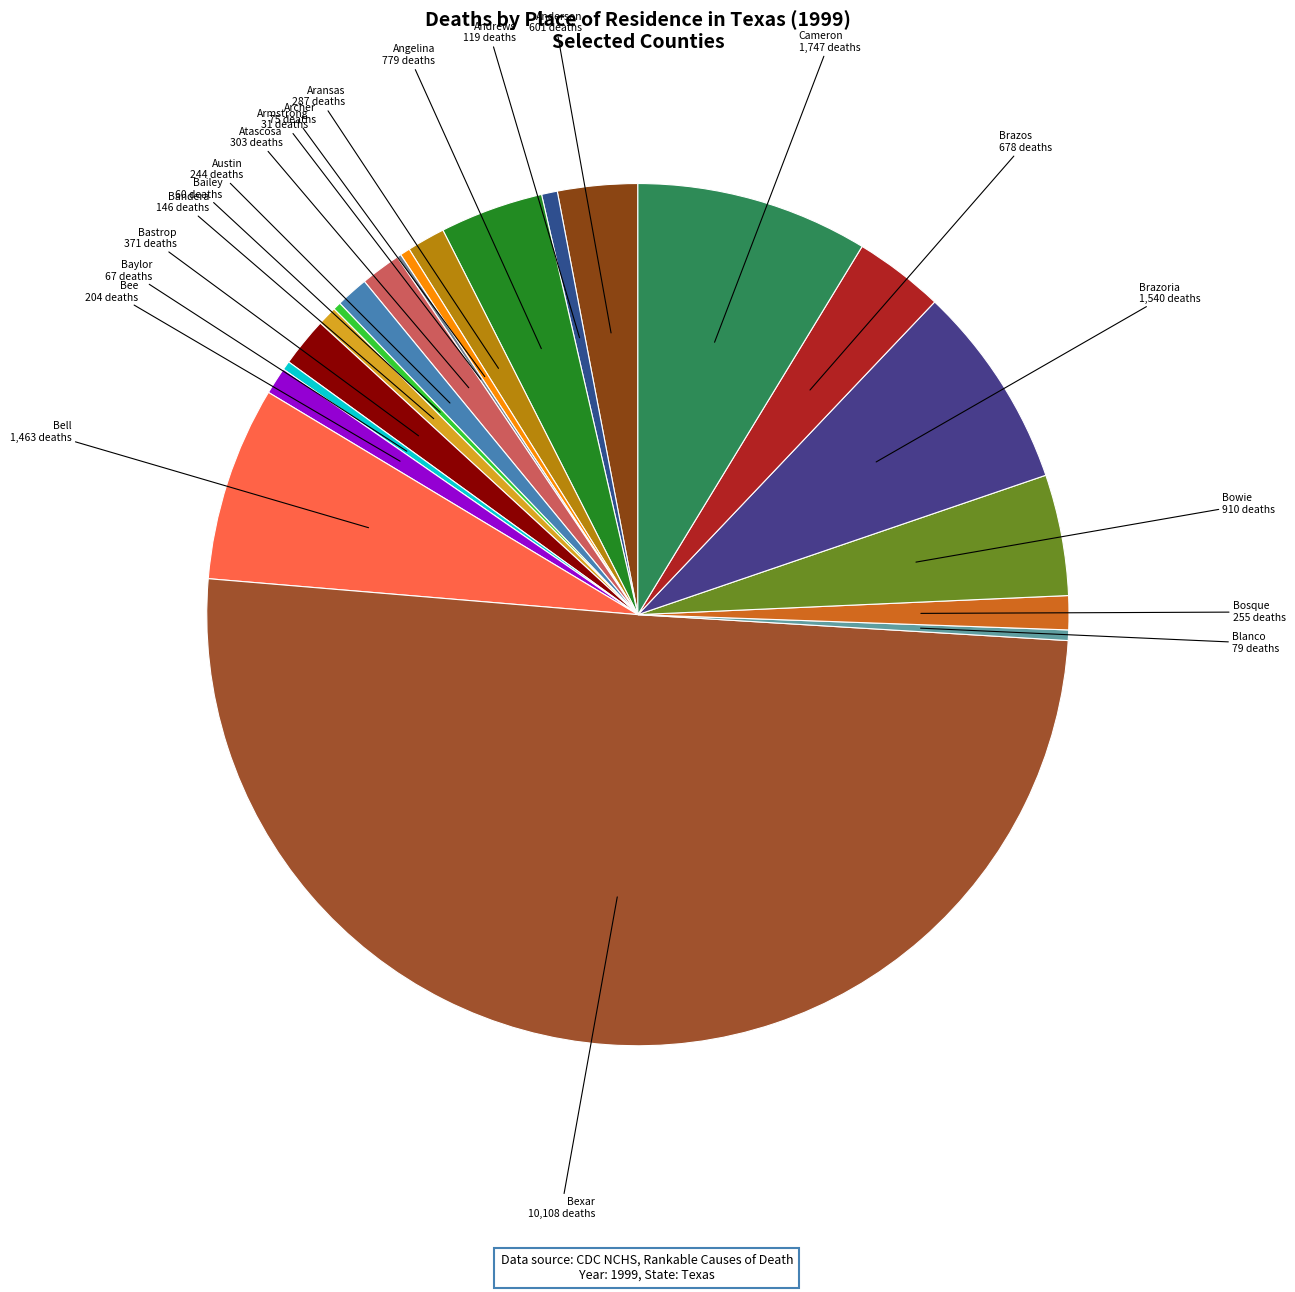

Which slice is the smallest?

Armstrong